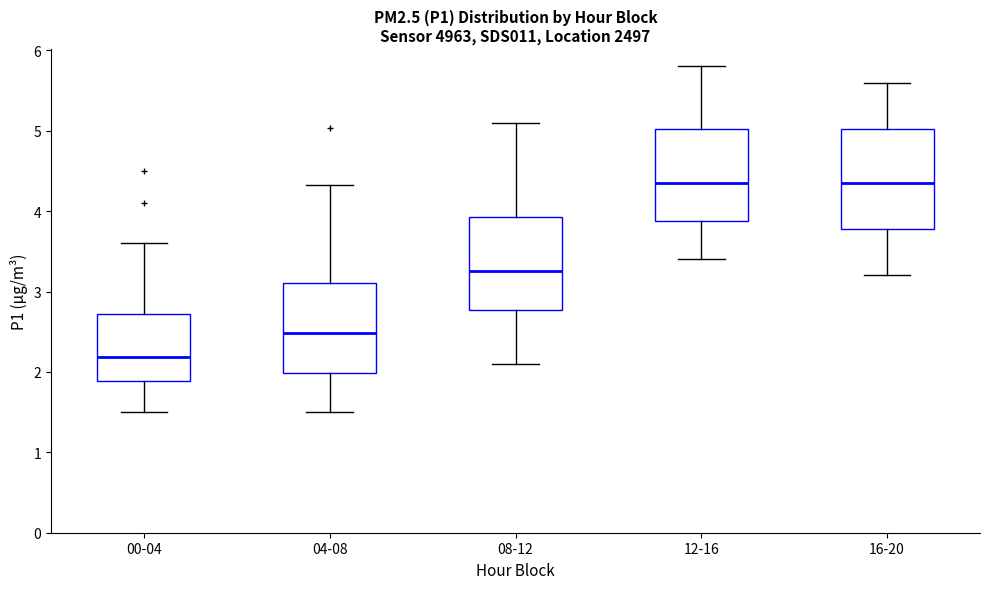

Reading left to right, read every box against the y-axis: the position of its median line, the range the box covers, and the ends of its whiskers. The values are not printed on the chart, so give them approximately, as read against the axis.

00-04: median 2.2, box 1.9 to 2.7, whiskers 1.5 to 3.6
04-08: median 2.5, box 2.0 to 3.1, whiskers 1.5 to 4.3
08-12: median 3.3, box 2.8 to 3.9, whiskers 2.1 to 5.1
12-16: median 4.4, box 3.9 to 5.0, whiskers 3.4 to 5.8
16-20: median 4.4, box 3.8 to 5.0, whiskers 3.2 to 5.6